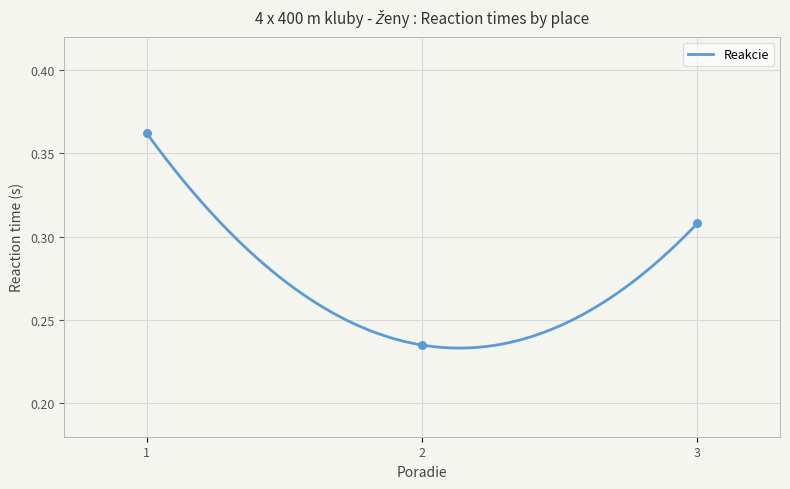

What is the change in value from 1 to 3?

-0.1